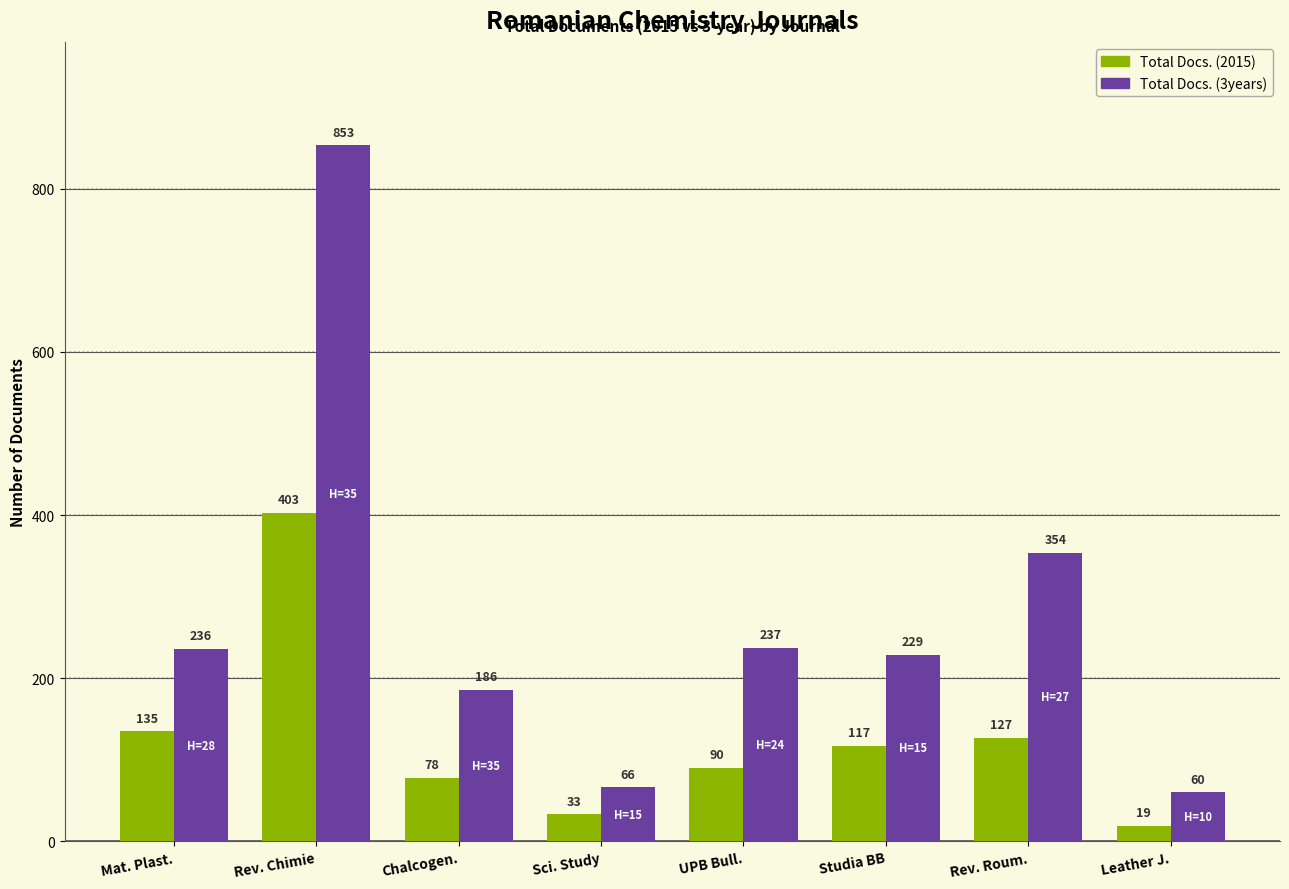

What is the minimum value for Total Docs. (3years)?

60